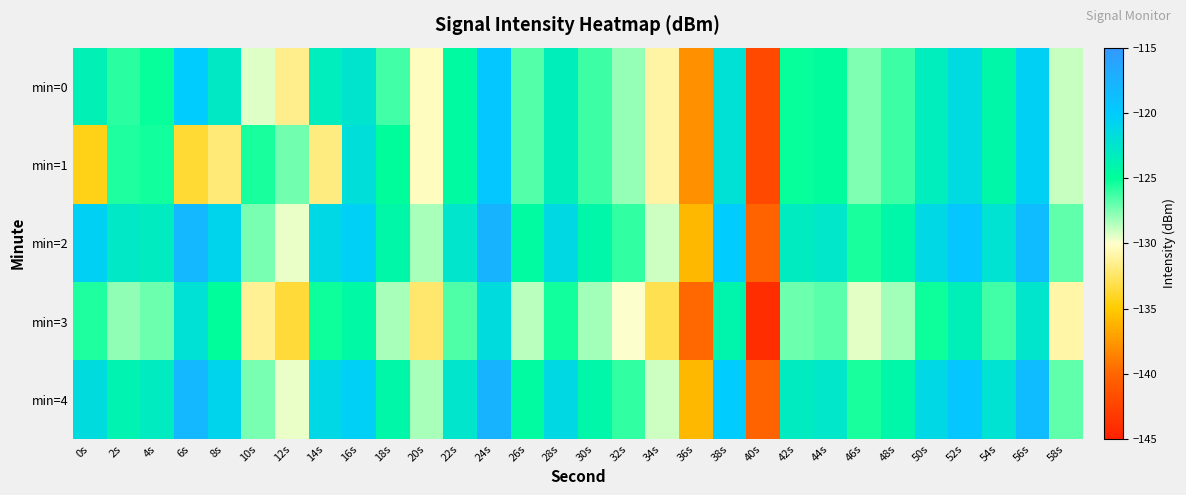

What is the total value across all series at 10s?

-641.0